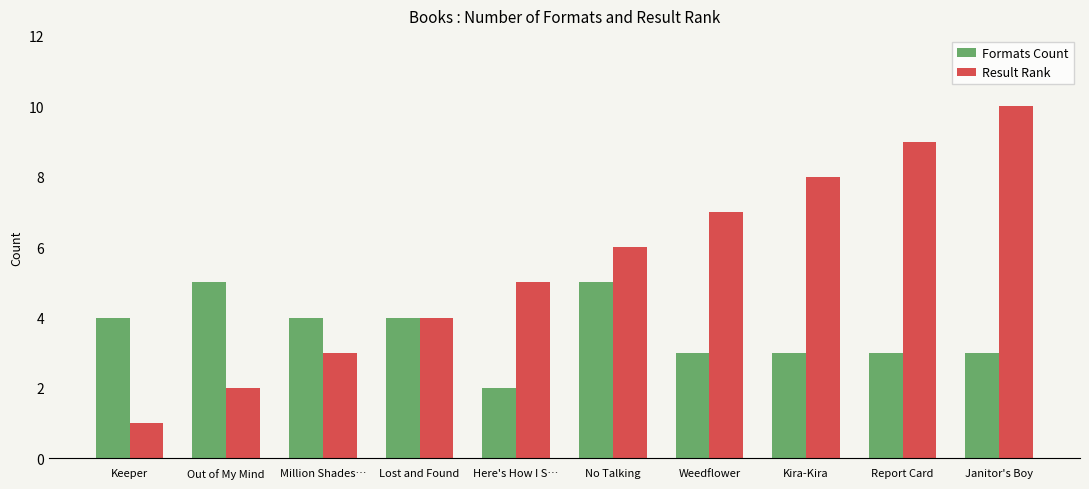

Reading right to left, extract all data points from this chart.

Formats Count: Janitor's Boy=3	Report Card=3	Kira-Kira=3	Weedflower=3	No Talking=5	Here's How I S…=2	Lost and Found=4	Million Shades…=4	Out of My Mind=5	Keeper=4
Result Rank: Janitor's Boy=10	Report Card=9	Kira-Kira=8	Weedflower=7	No Talking=6	Here's How I S…=5	Lost and Found=4	Million Shades…=3	Out of My Mind=2	Keeper=1